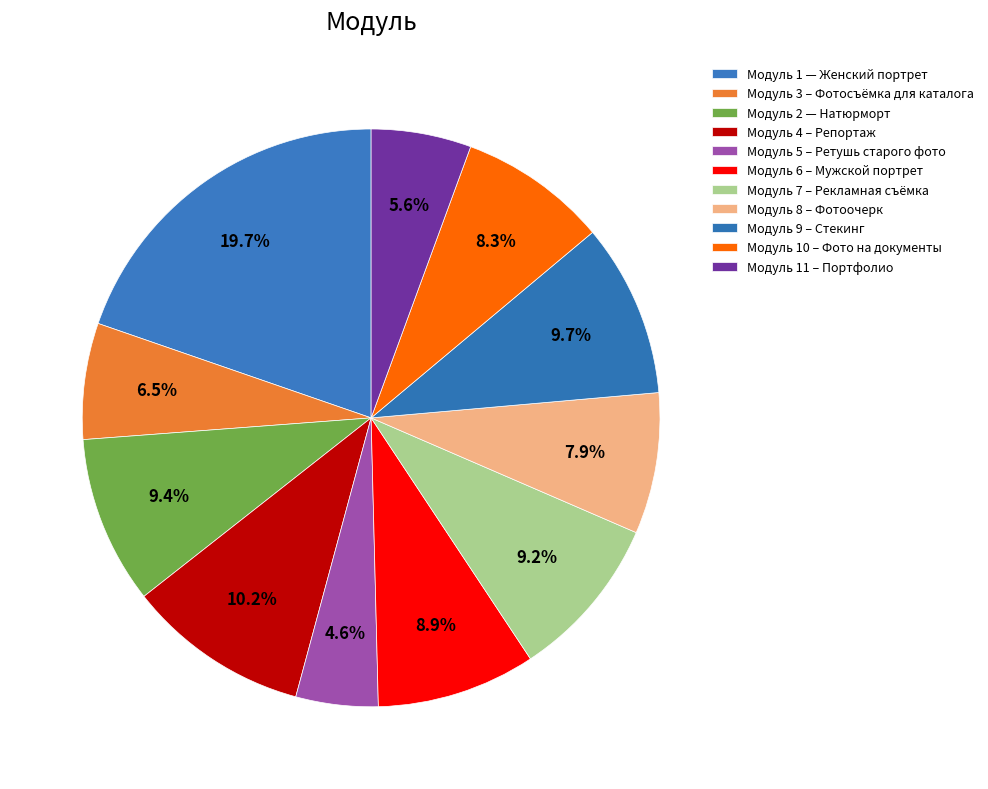

Which category has the smallest portion of the pie?

Модуль 5 – Ретушь старого фото